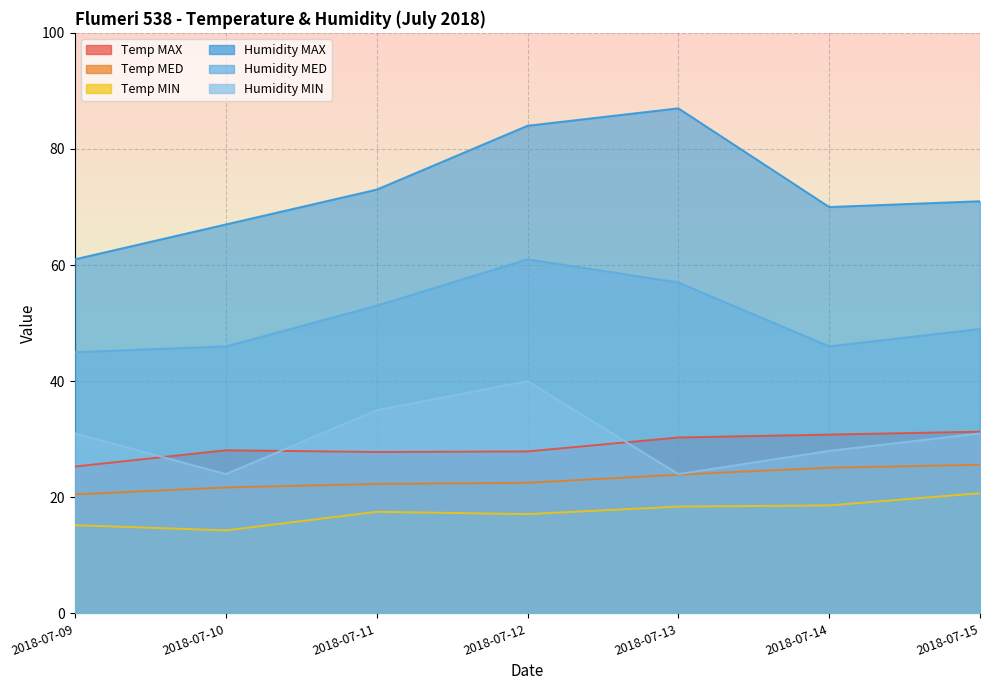

What are all the series names shown in the legend?

Temp MAX, Temp MED, Temp MIN, Humidity MAX, Humidity MED, Humidity MIN